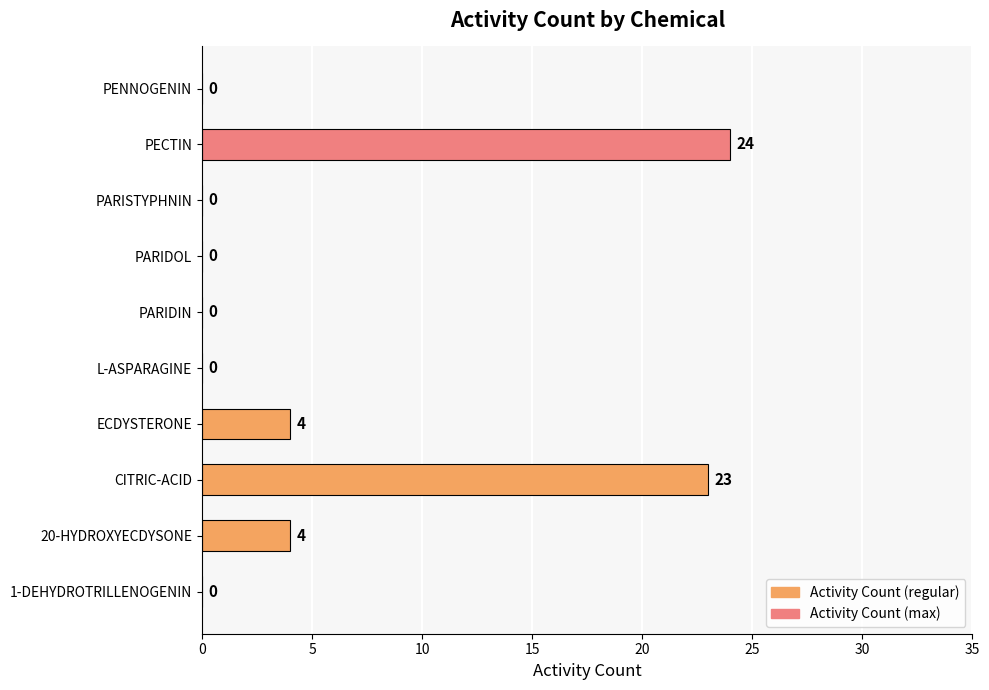

The chart shows a value of 0 at L-ASPARAGINE. True or false?

True